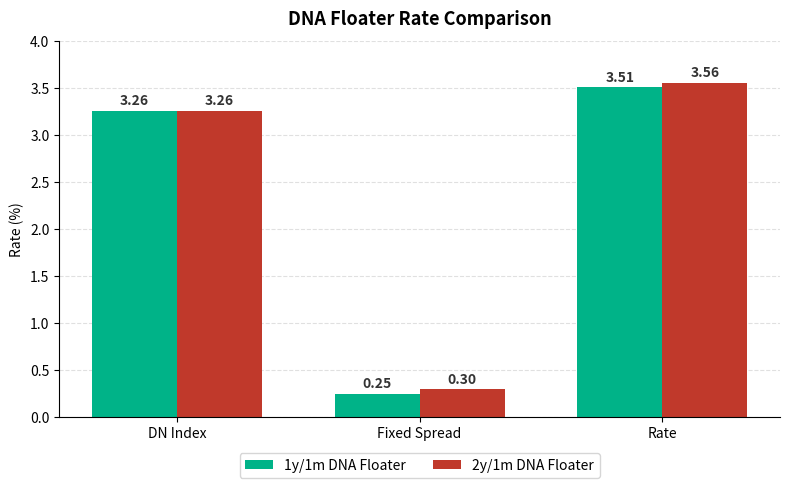

What is the value of the 2y/1m DNA Floater bar at the 2nd from the left?

0.3